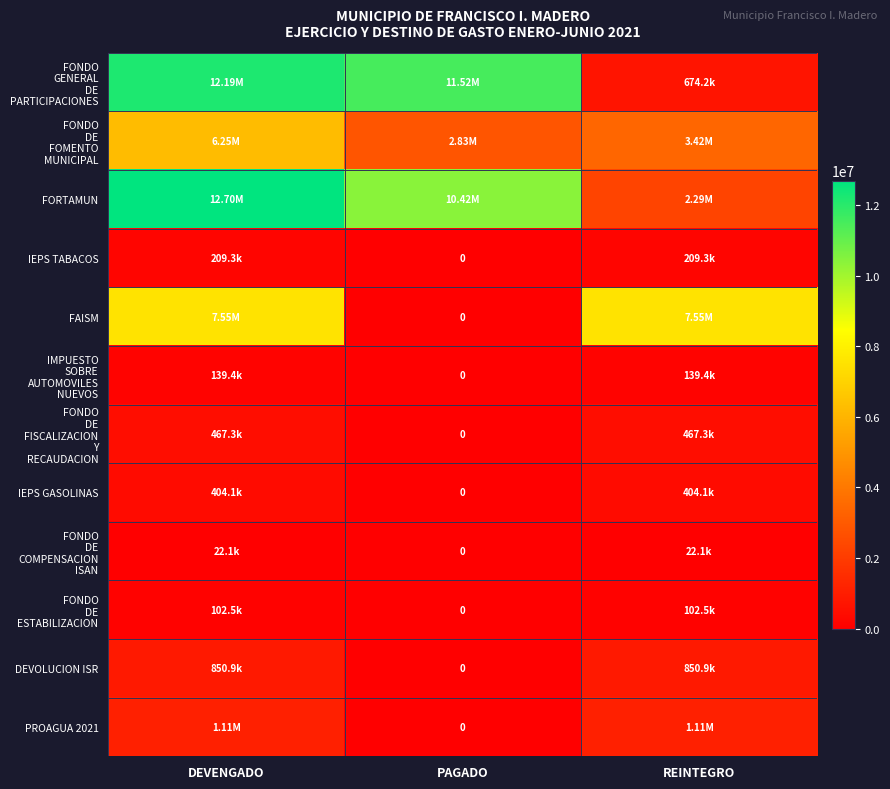

At which category is the sum across all series the highest?

DEVENGADO